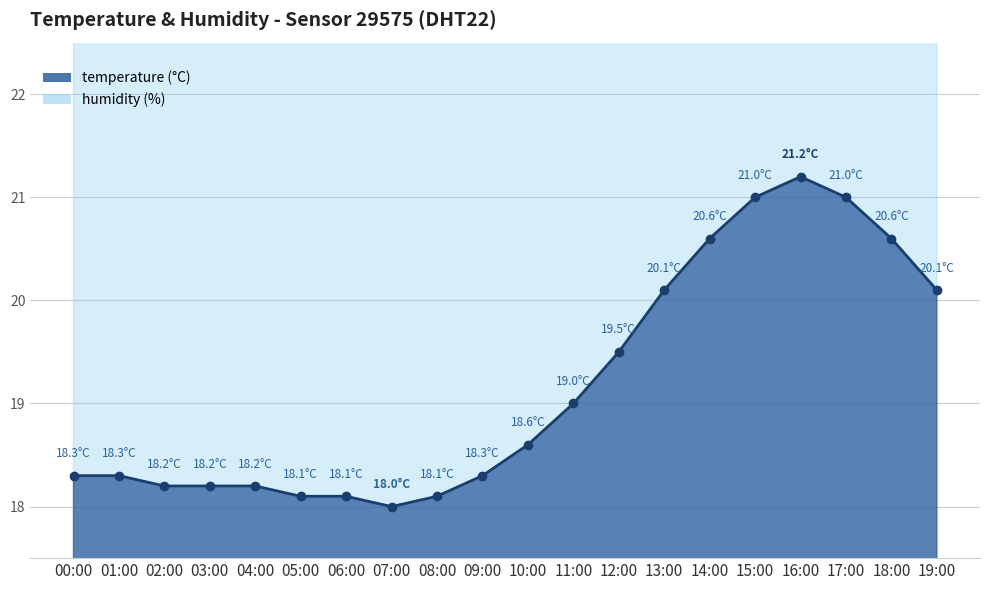

The humidity series shows 99.6 at 11:00. True or false?

True